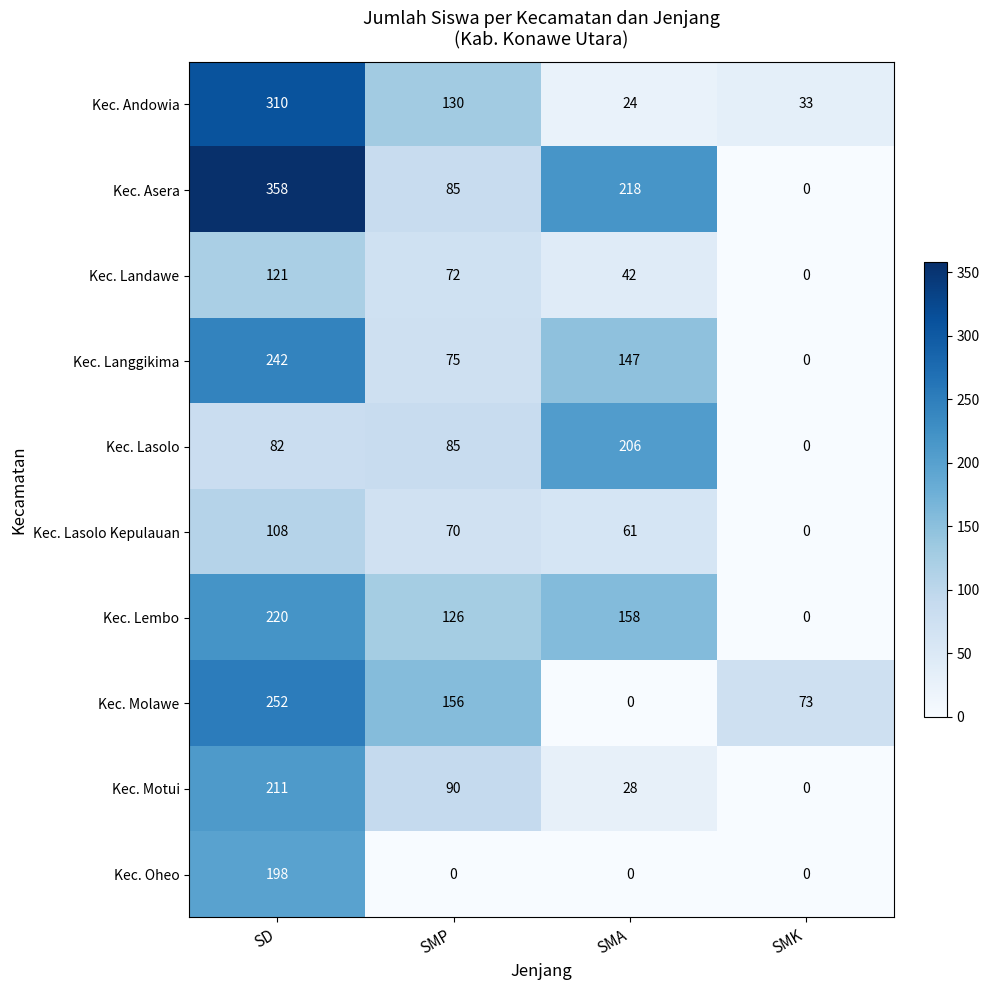

Where is Kec. Asera nearest to the value 179?

SMA